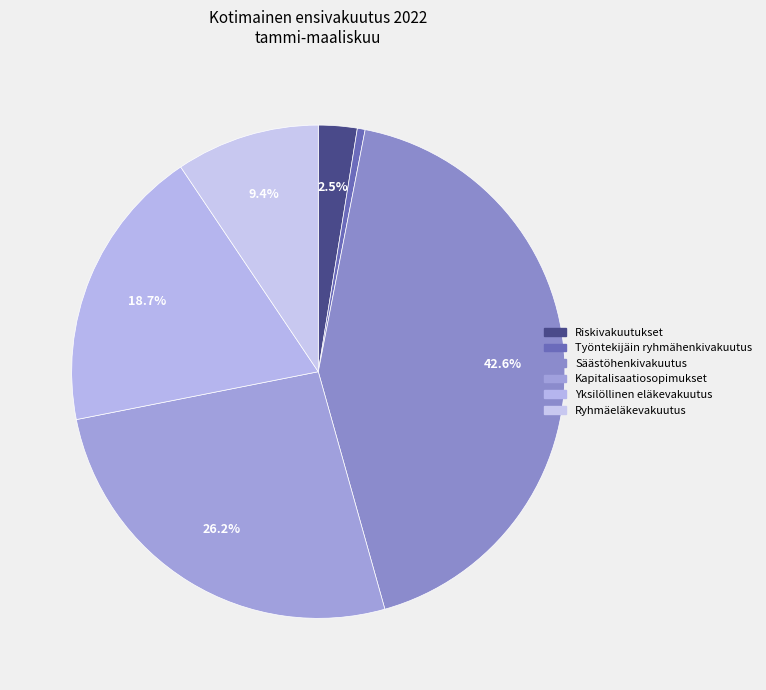

The Yksilöllinen eläkevakuutus slice represents 19% of the pie. True or false?

True